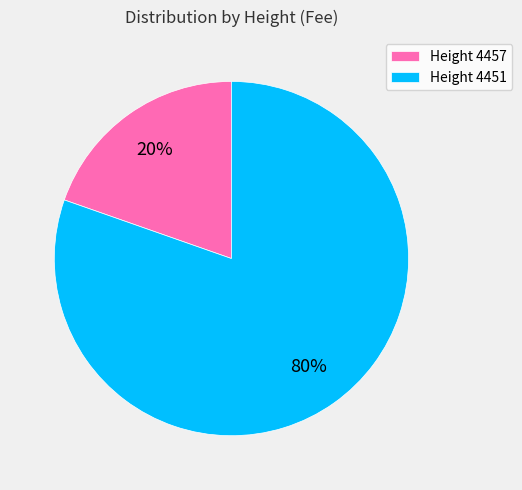

How many slices are in this pie chart?

2